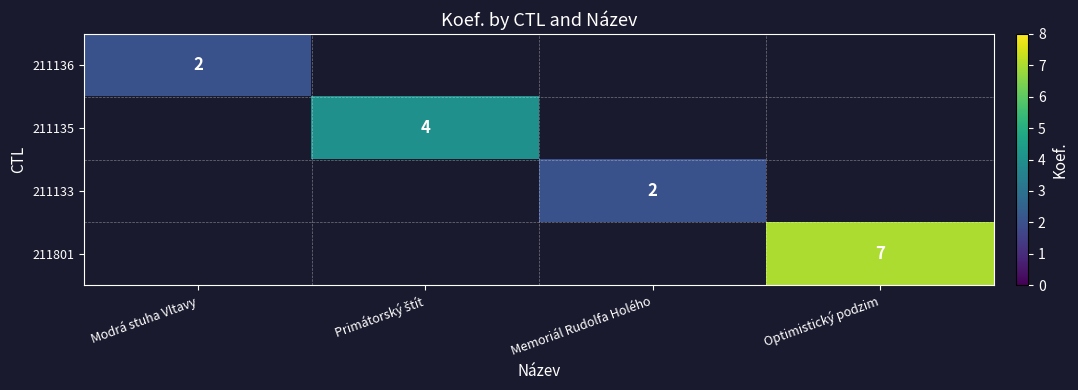

How many distinct data groups are displayed?

4